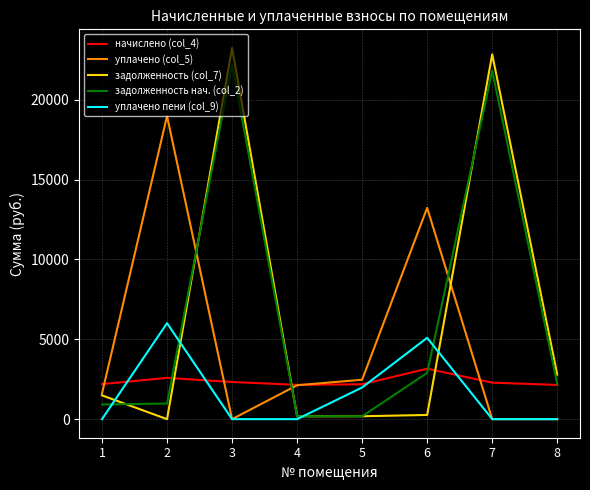

List the series in order of their peak value, highest first.

задолженность (col_7), задолженность нач. (col_2), уплачено (col_5), уплачено пени (col_9), начислено (col_4)